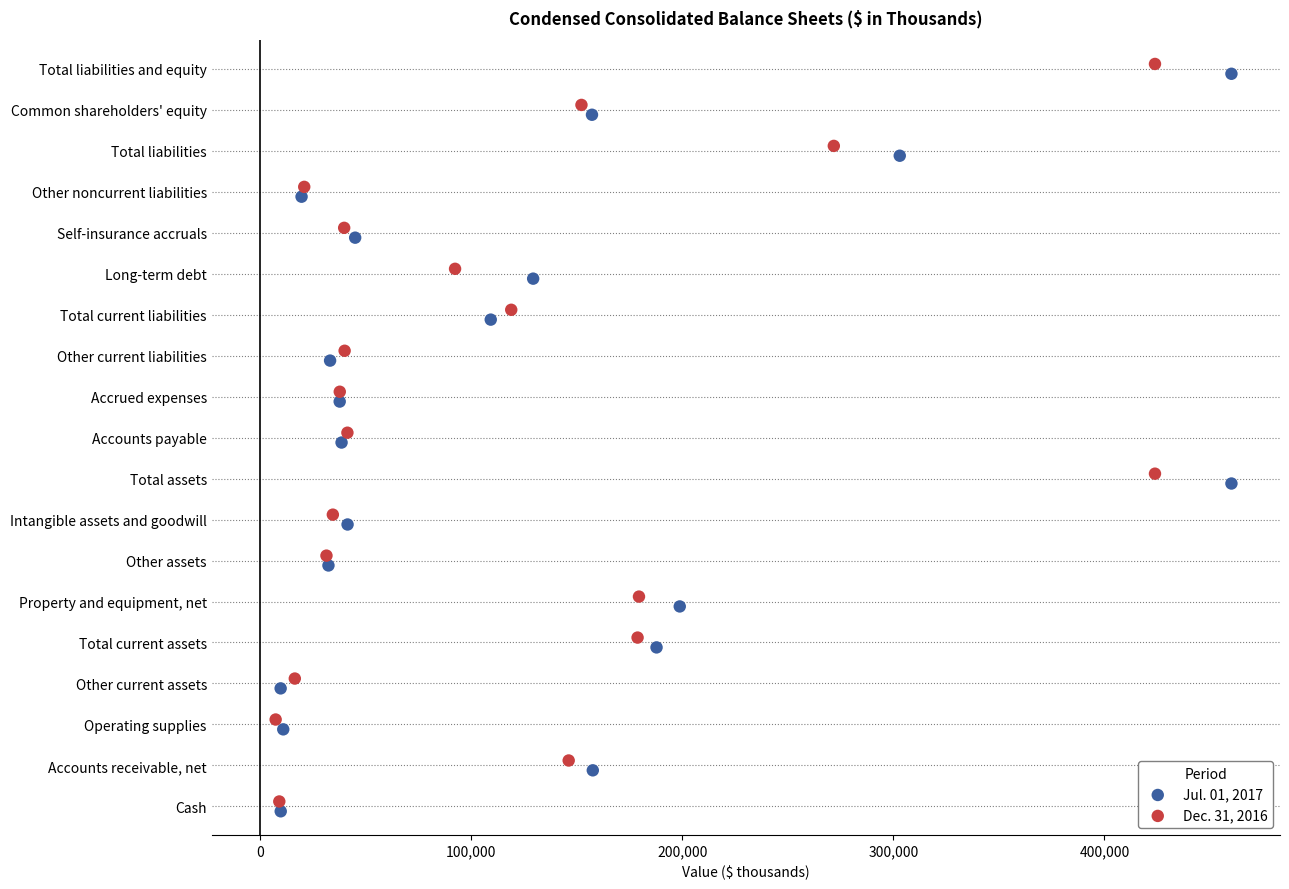

Which series reaches the maximum Y coordinate?

Dec. 31, 2016